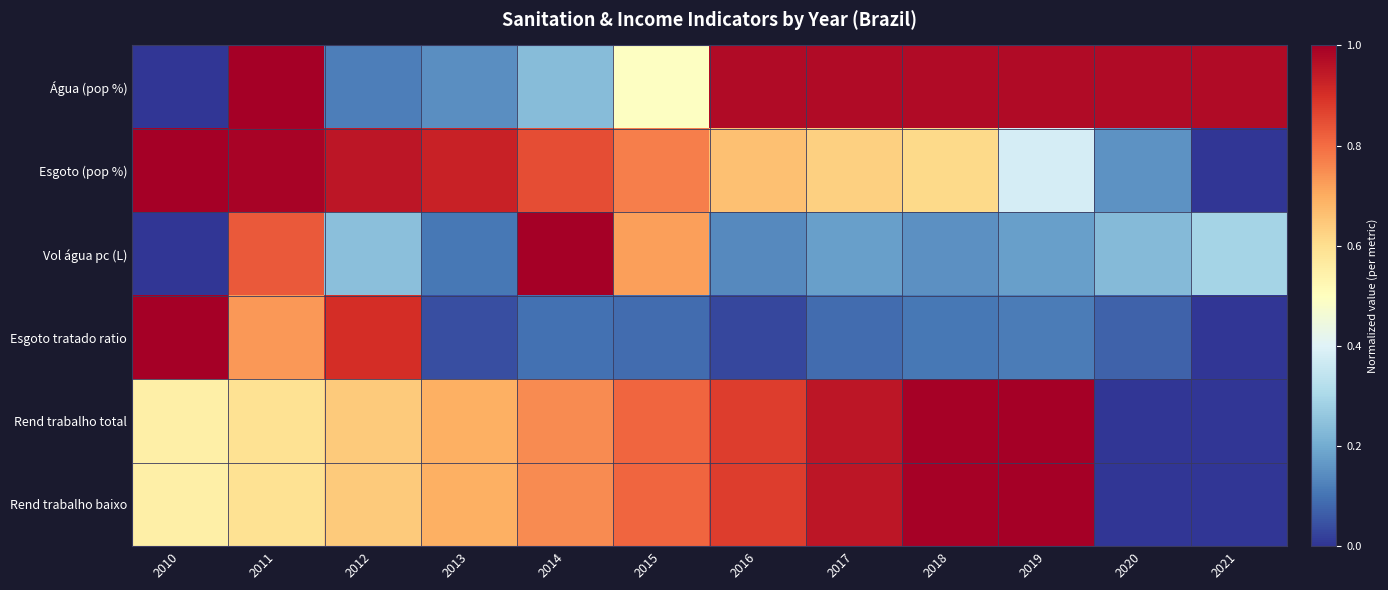

Which label corresponds to the largest value in the chart?

2011